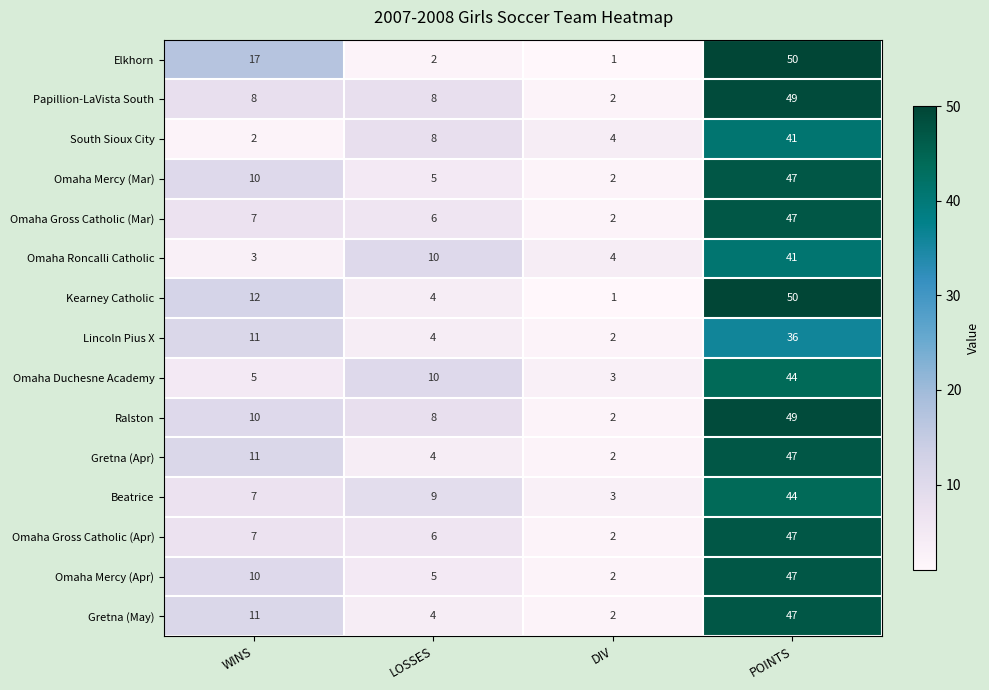

Where is Ralston nearest to the value 25?

WINS